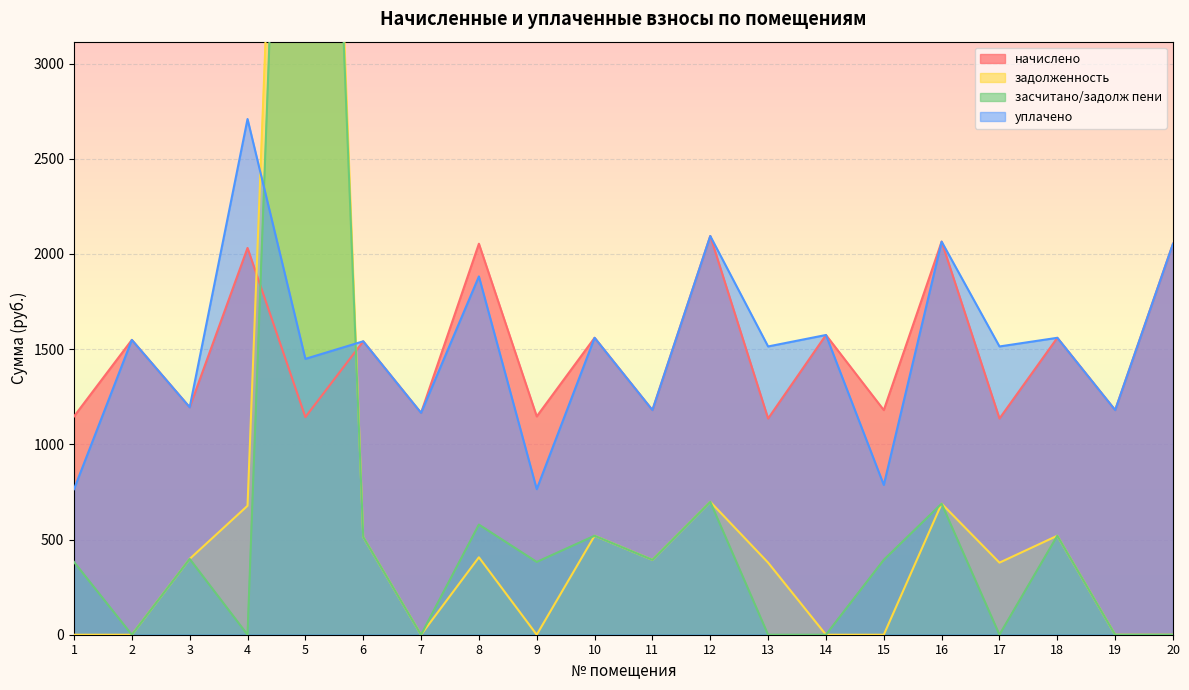

True or false: задолженность has a value of 657.4 at 11.

False